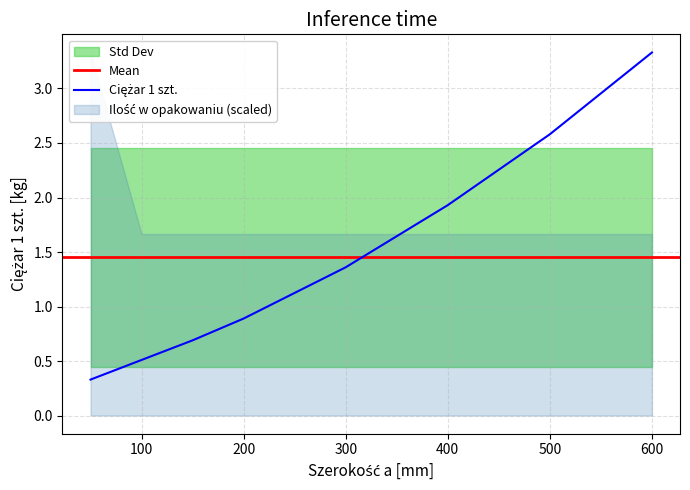

How many values are below 1?

4